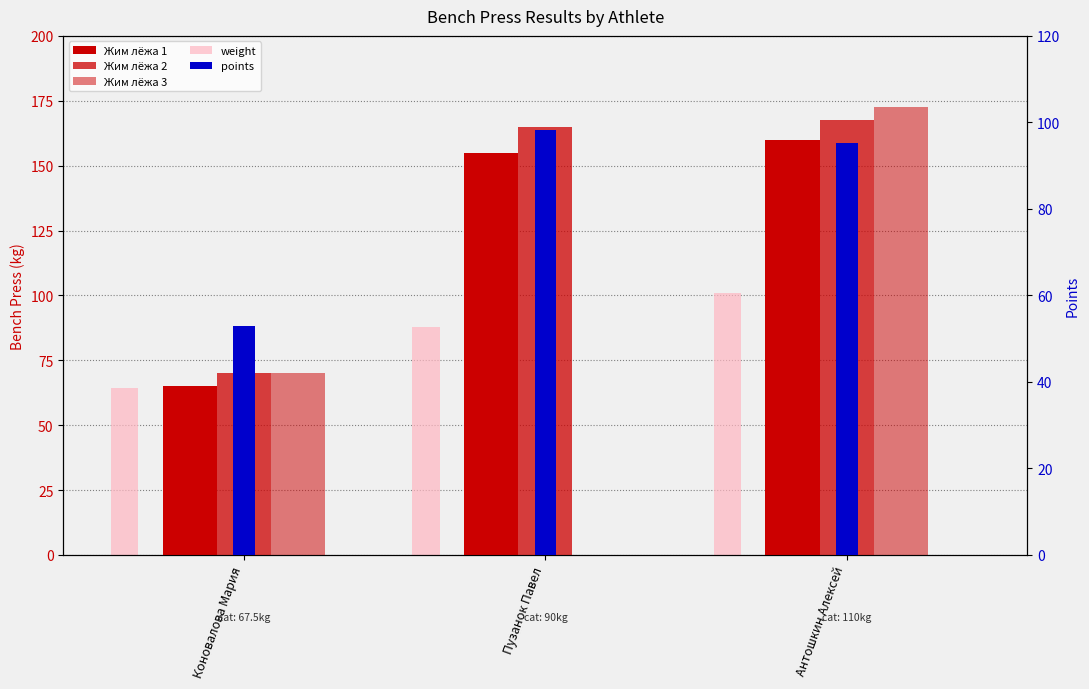

What is the sum of all Жим лёжа 1 values?

380.0